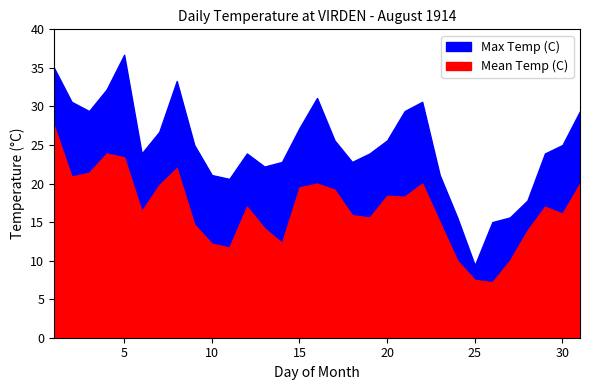

What is the difference between the highest and lowest values at 9?

10.3